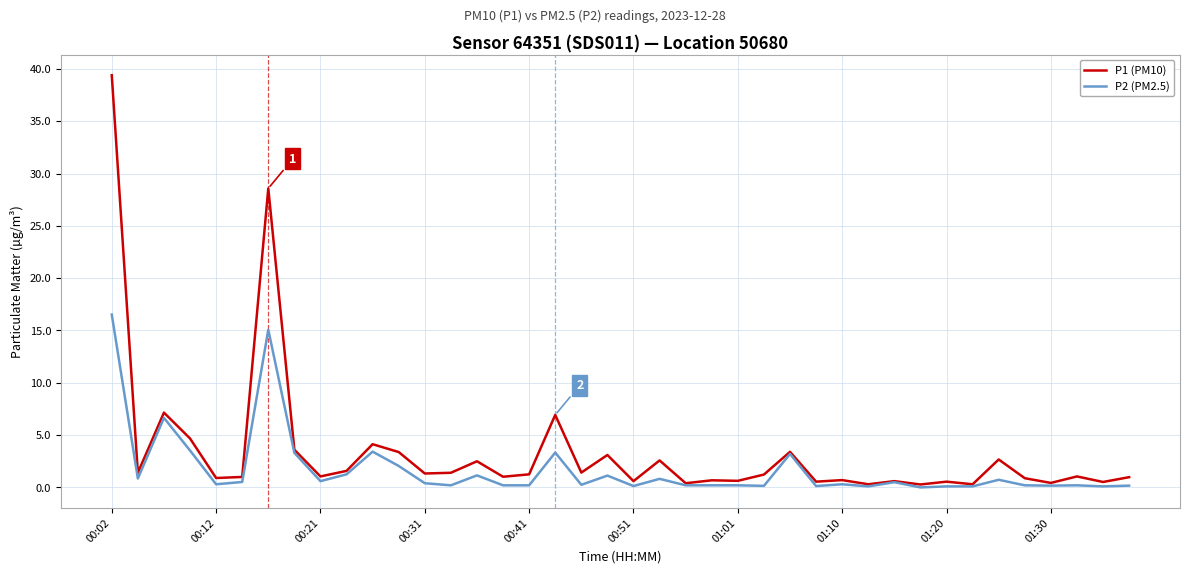

Which series has the largest range (max minus min)?

P1 (PM10)